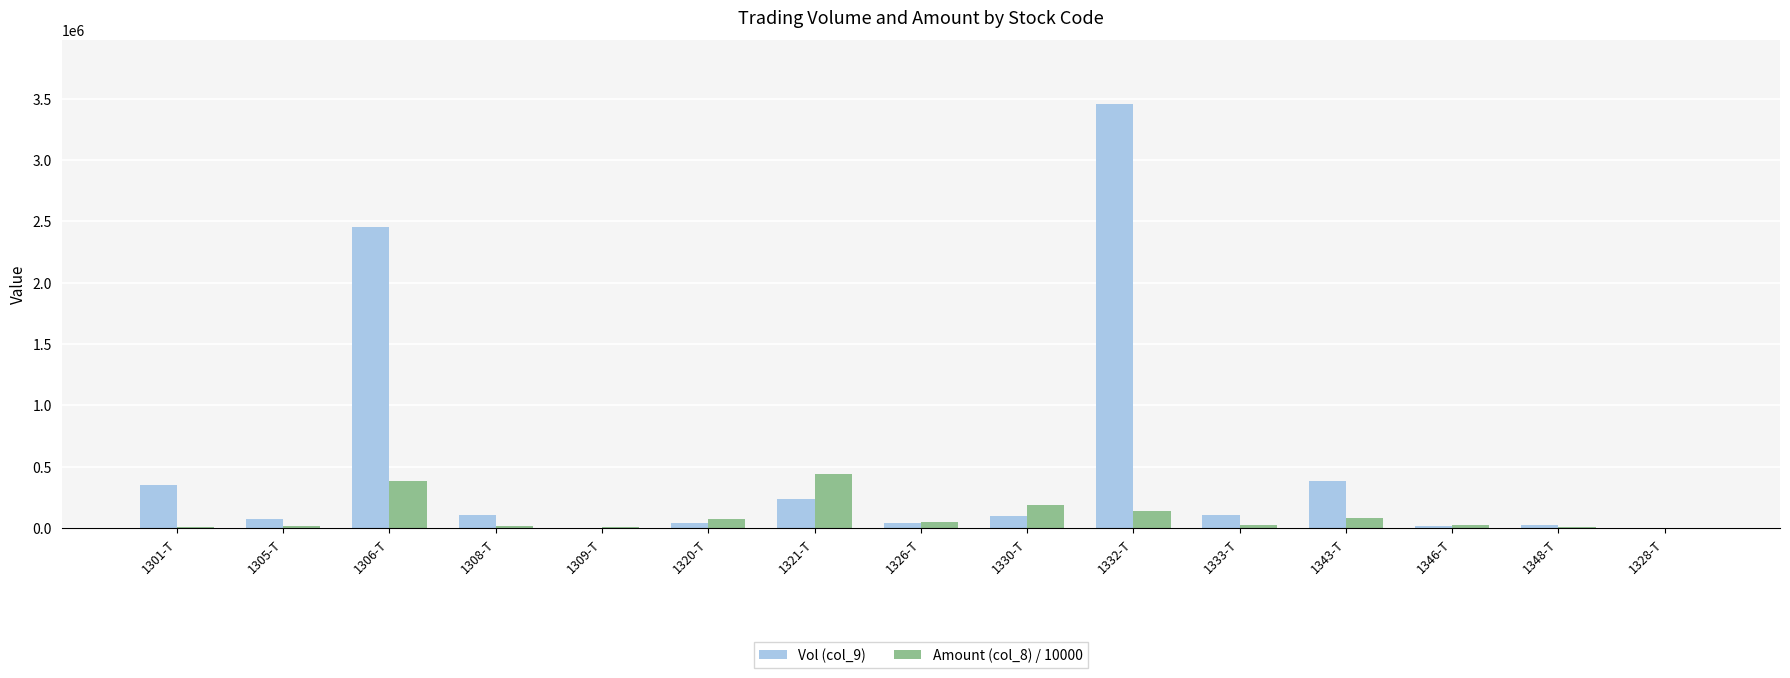

At which label does Vol (col_9) reach its peak?

1332-T